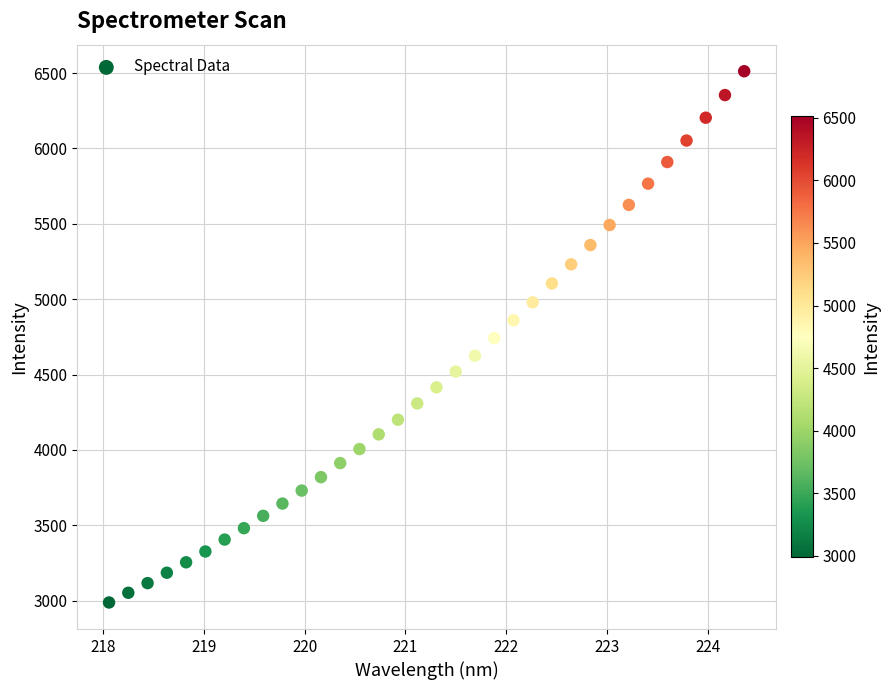

What is the range of Y values (max minus min)?

3524.5